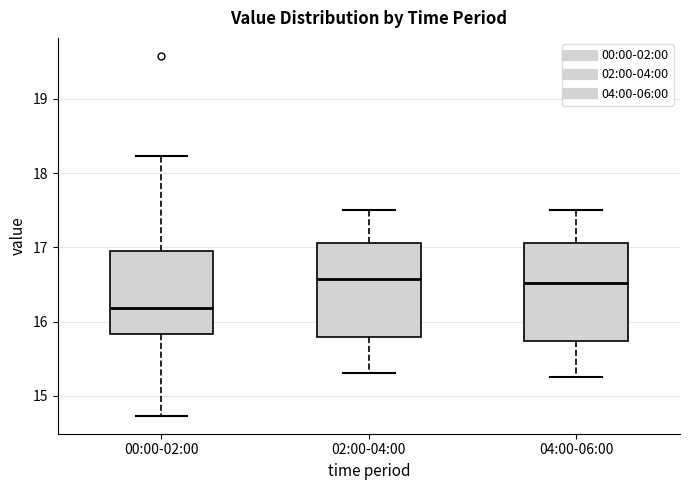

Where is the upper edge of the box for 00:00-02:00 on the y-axis? The values are not printed on the chart, so give them approximately, as read against the axis.

17.0